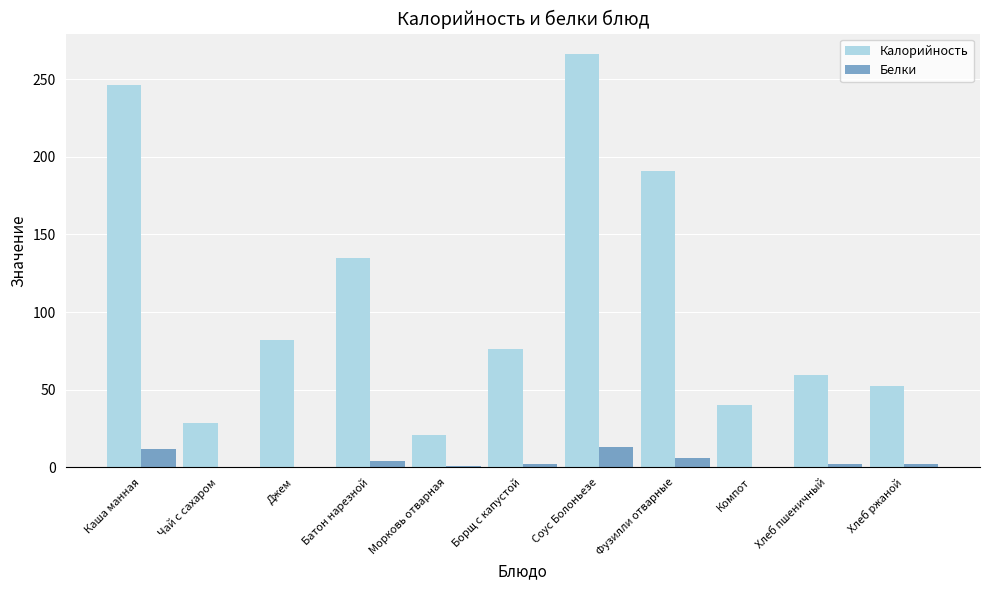

What is the greatest value displayed?

266.0